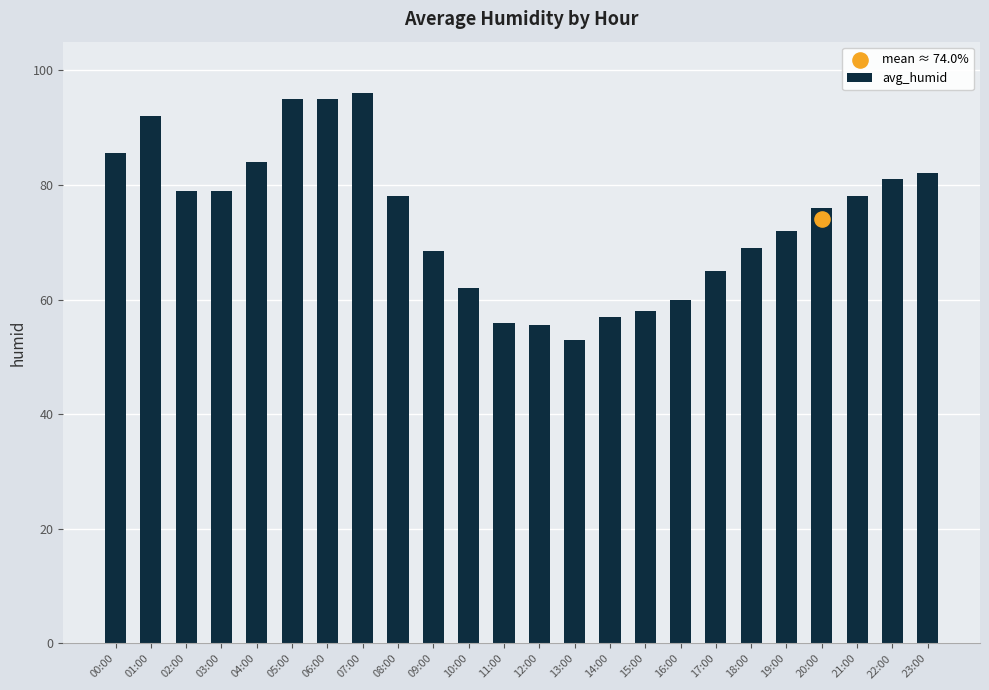

Between 08:00 and 01:00, which is larger?

01:00